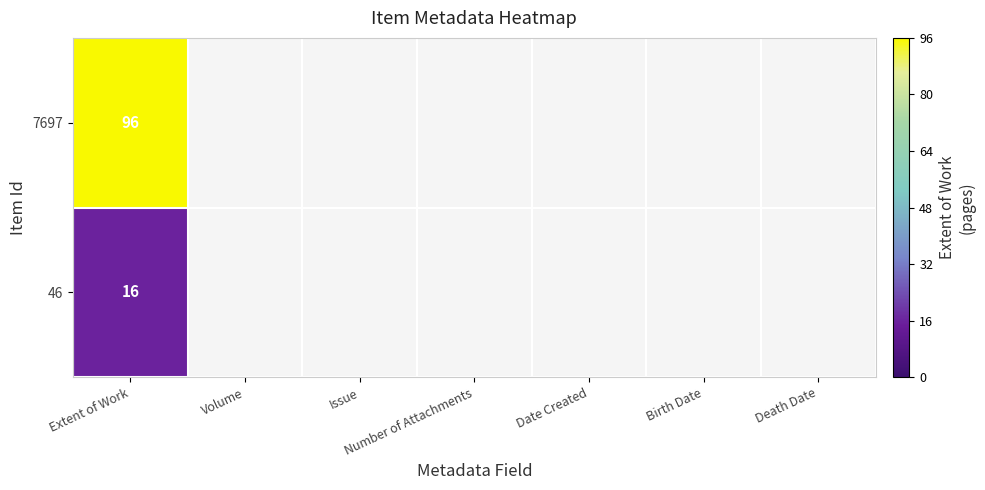

What is the total value across all series at Extent of Work?

112